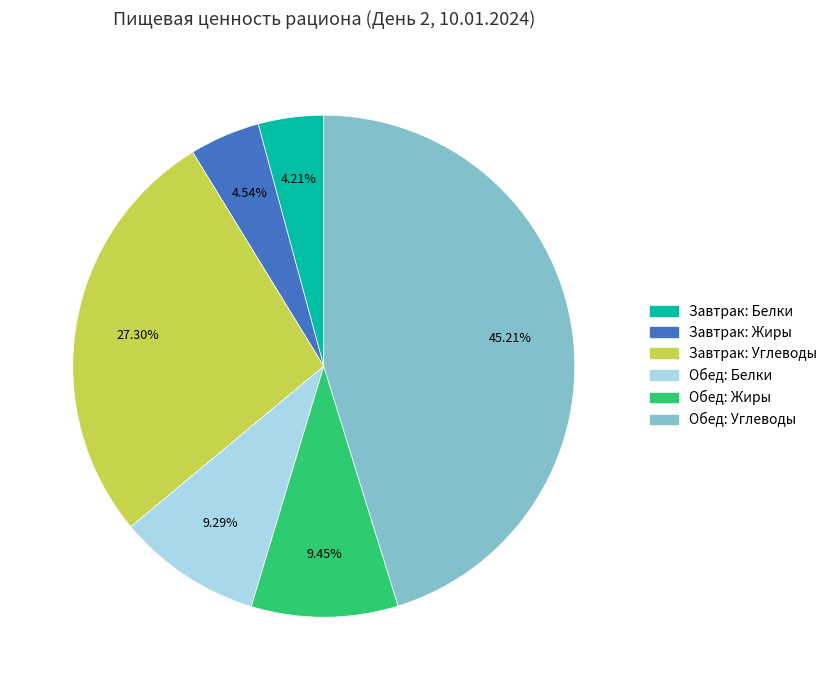

Is there any slice that represents more than half of the pie?

No